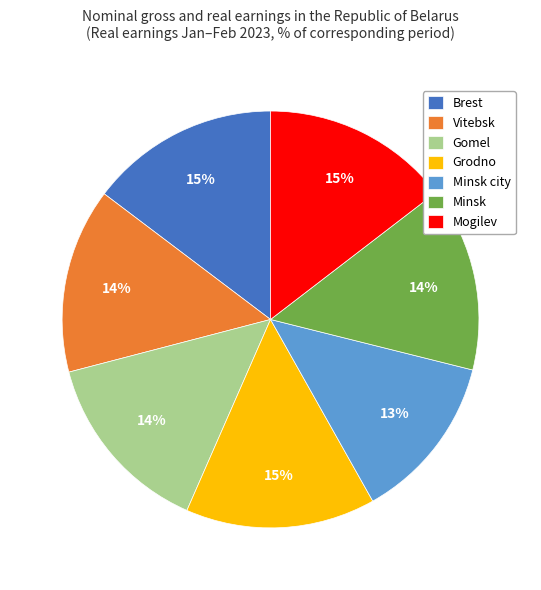

Does Minsk account for over 50% of the chart?

No